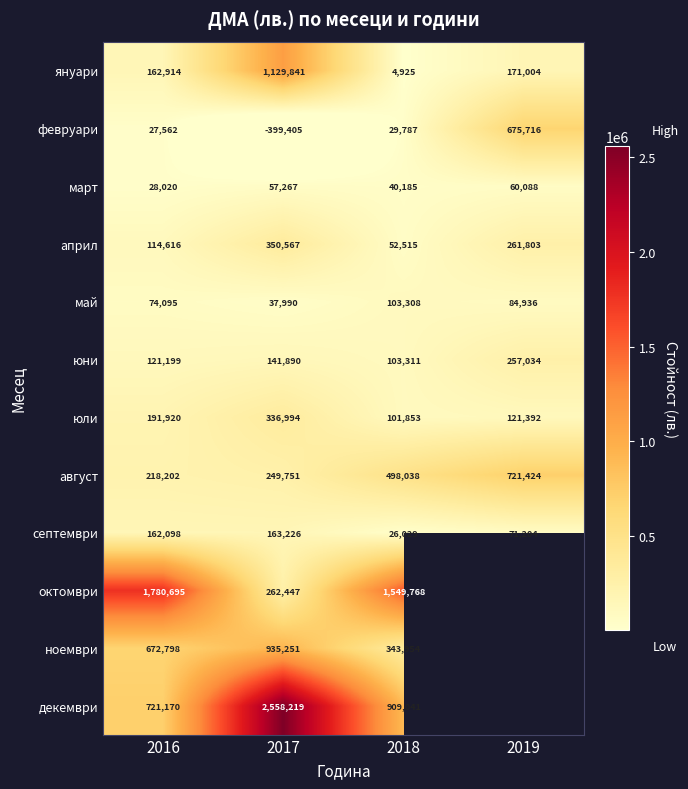

Where is май nearest to the value 70649?

2016